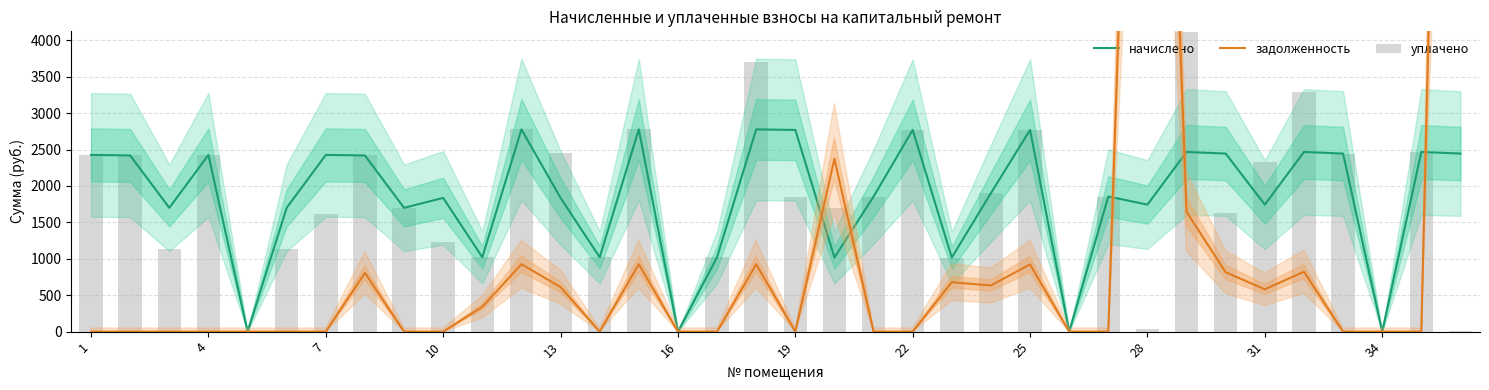

Rank the series by their maximum value, from highest to lowest.

задолженность, уплачено, начислено